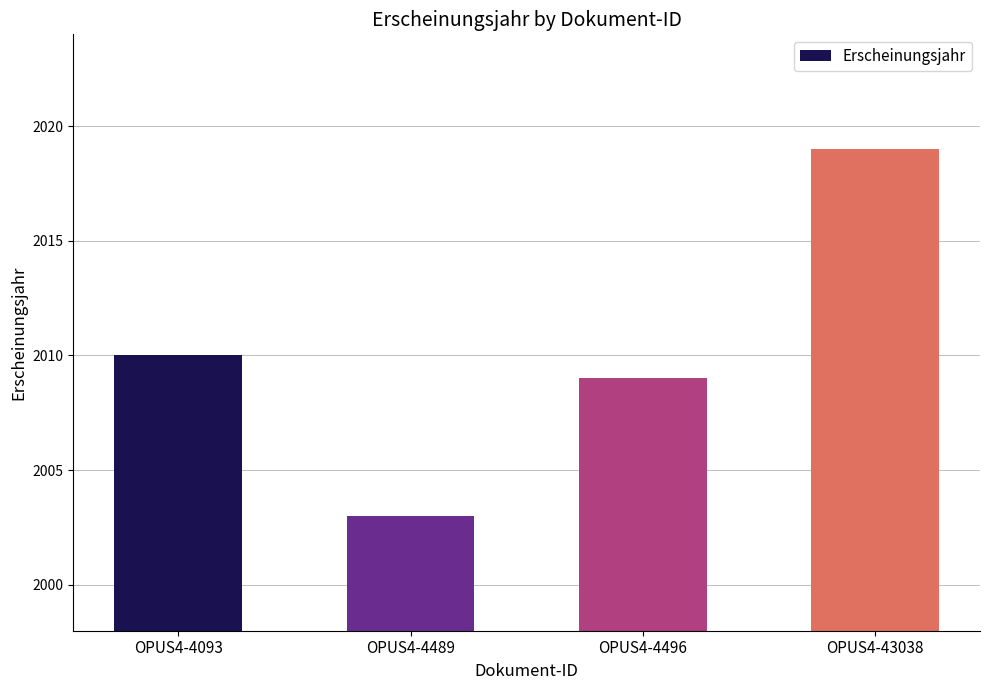

Between OPUS4-4093 and OPUS4-4496, which is larger?

OPUS4-4093